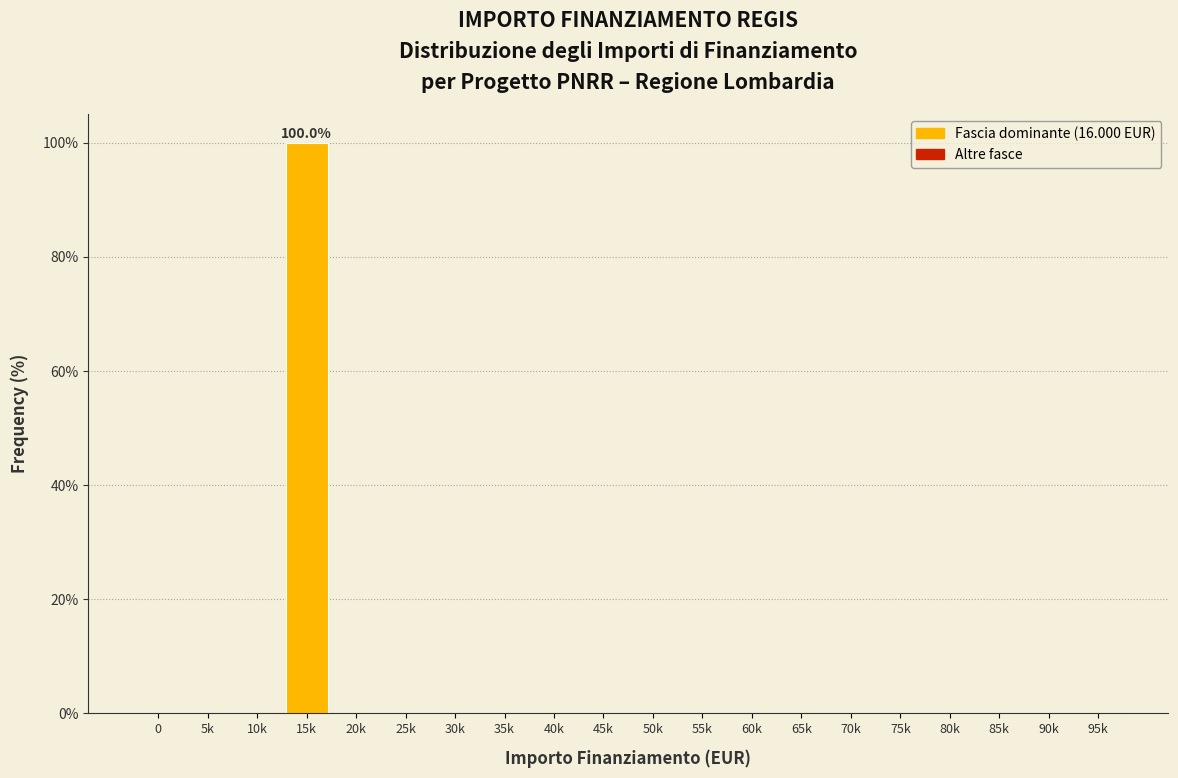

Reading left to right, transcribe all the data shown in this chart.

0=0	5k=0	10k=0	15k=100	20k=0	25k=0	30k=0	35k=0	40k=0	45k=0	50k=0	55k=0	60k=0	65k=0	70k=0	75k=0	80k=0	85k=0	90k=0	95k=0